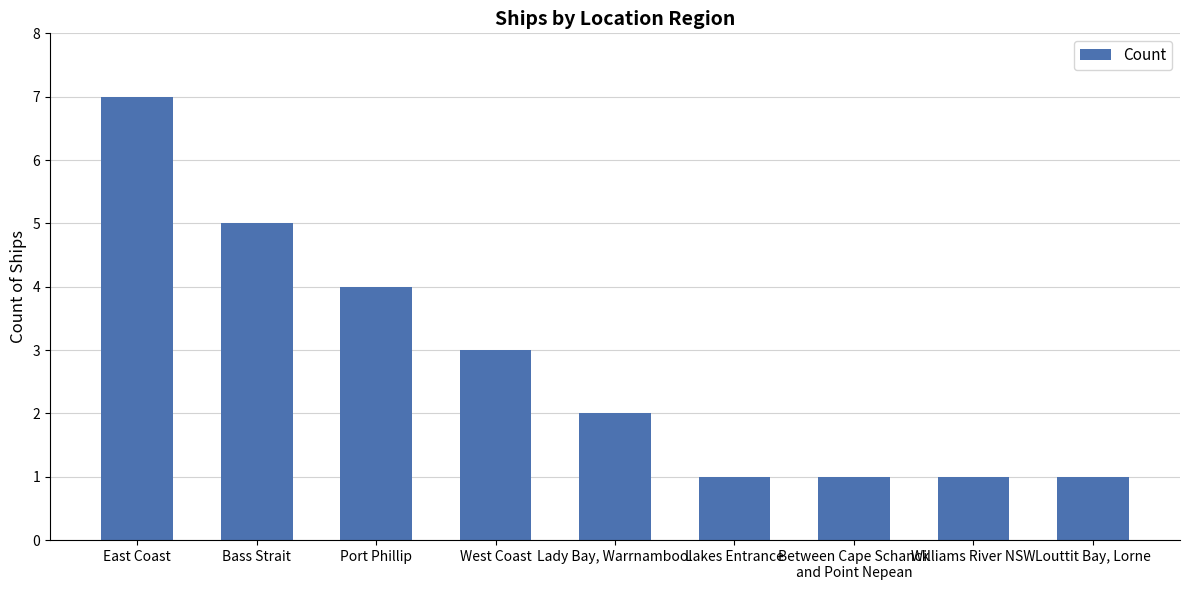

What is the approximate value at Between Cape Schanck
and Point Nepean?

1